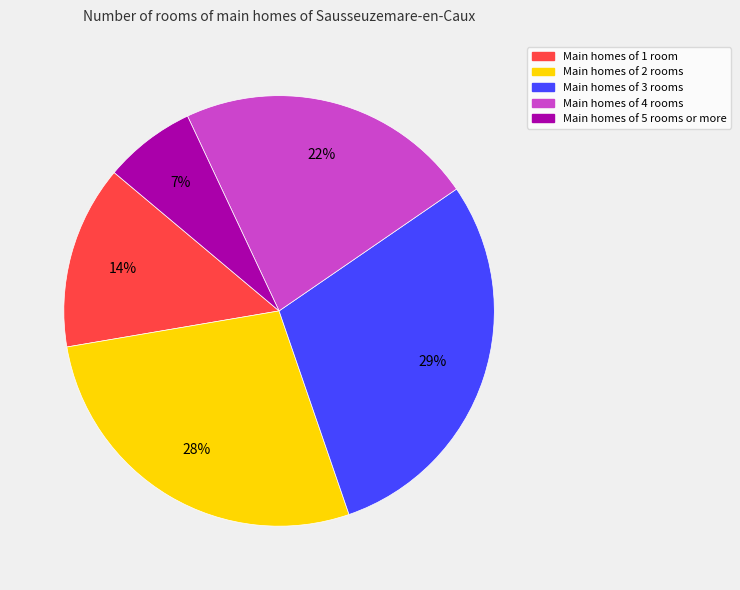

To the nearest percent, what is the difference between the largest and smallest slice percentages?

22%